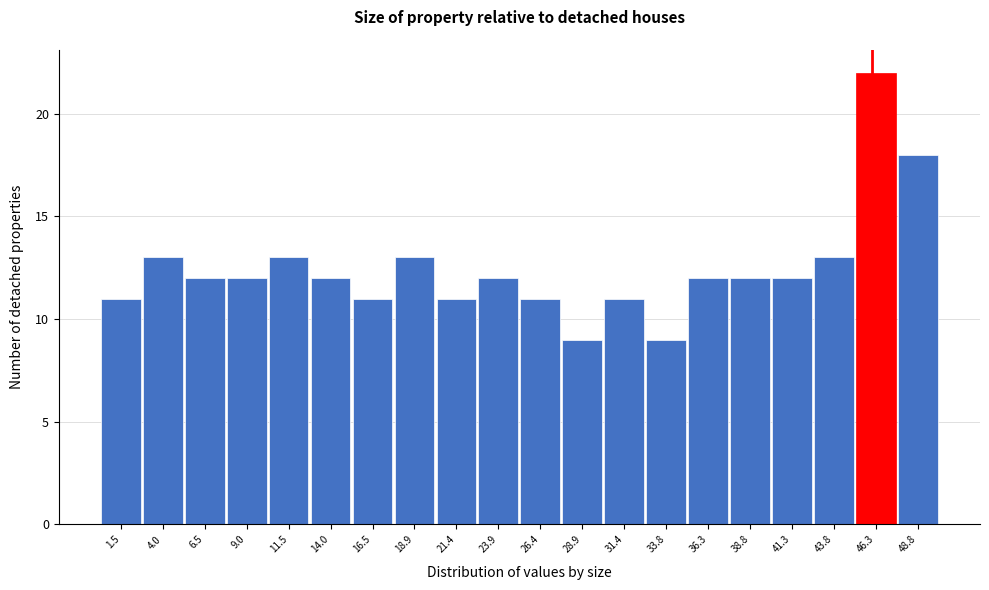

Reading left to right, transcribe this chart: for each bar, give the range it covers on the x-axis and its height. Neither the bar edges nor the heights are printed on the chart, so give them approximately, as read against the axes.

0.5 to 3.0: 11
3.0 to 5.5: 13
5.5 to 8.0: 12
8.0 to 10.0: 12
10.0 to 12.5: 13
12.5 to 15.0: 12
15.0 to 17.5: 11
17.5 to 20.0: 13
20.0 to 22.5: 11
22.5 to 25.0: 12
25.0 to 27.5: 11
27.5 to 30.0: 9
30.0 to 32.5: 11
32.5 to 35.0: 9
35.0 to 37.5: 12
37.5 to 40.0: 12
40.0 to 42.5: 12
42.5 to 45.0: 13
45.0 to 47.5: 22
47.5 to 50.0: 18